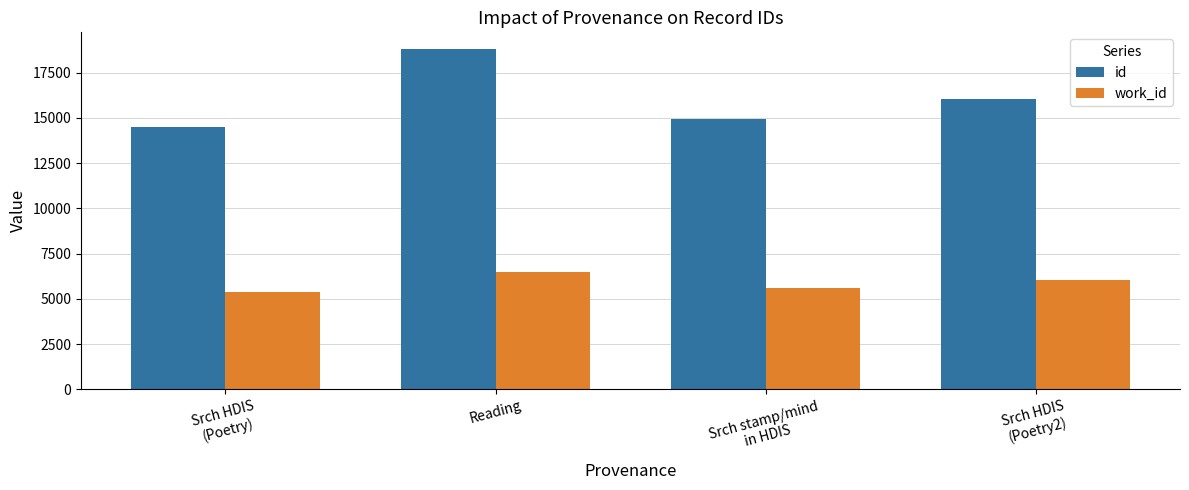

Reading left to right, what are all the values shown in this chart?

id: Srch HDIS
(Poetry)=14488	Reading=18792	Srch stamp/mind
in HDIS=14970	Srch HDIS
(Poetry2)=16034
work_id: Srch HDIS
(Poetry)=5397	Reading=6469	Srch stamp/mind
in HDIS=5601	Srch HDIS
(Poetry2)=6046